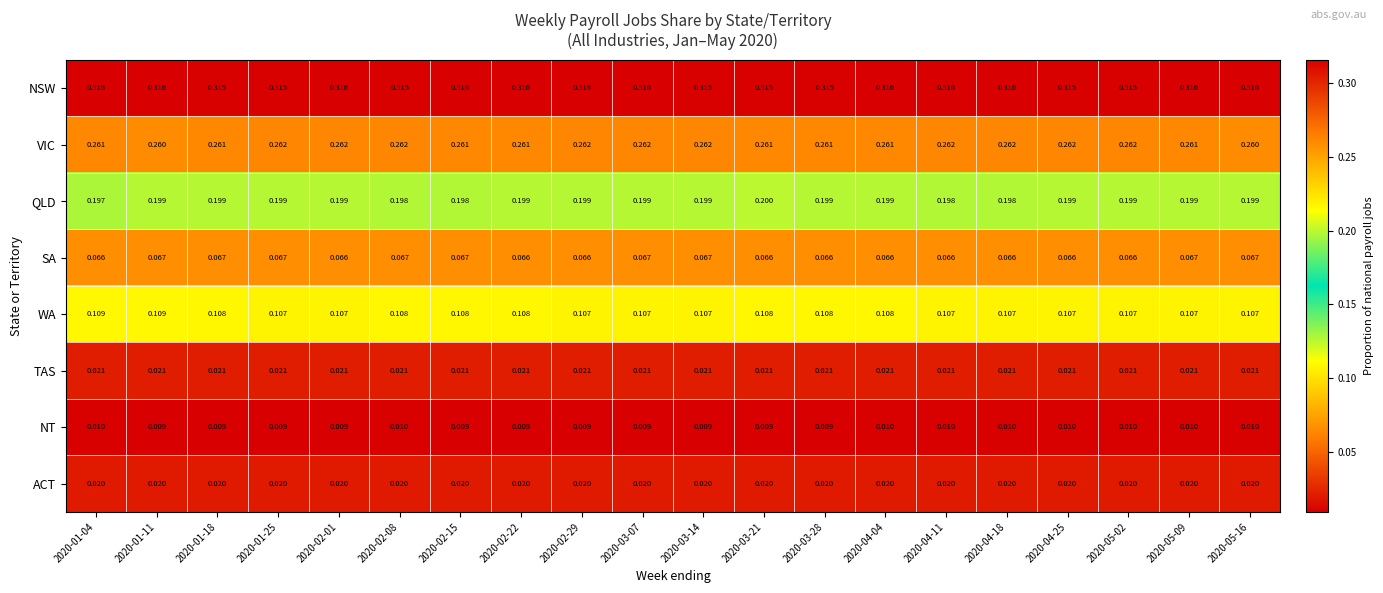

Which series has the largest range (max minus min)?

QLD